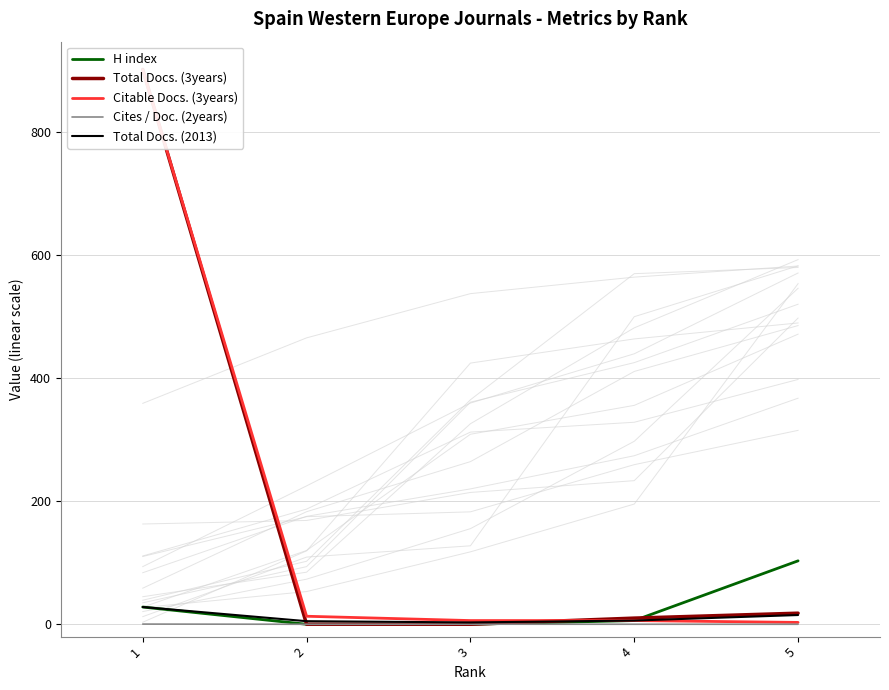

What is the maximum value for Cites / Doc. (2years)?

0.3